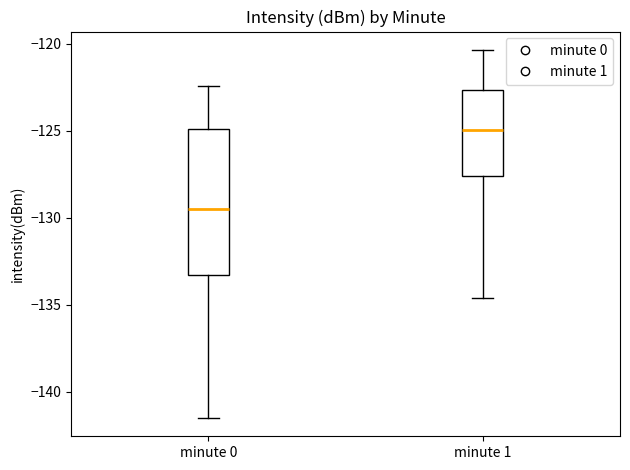

Comparing the boxes themselves (not the whiskers), which one is the tallest?

minute 0